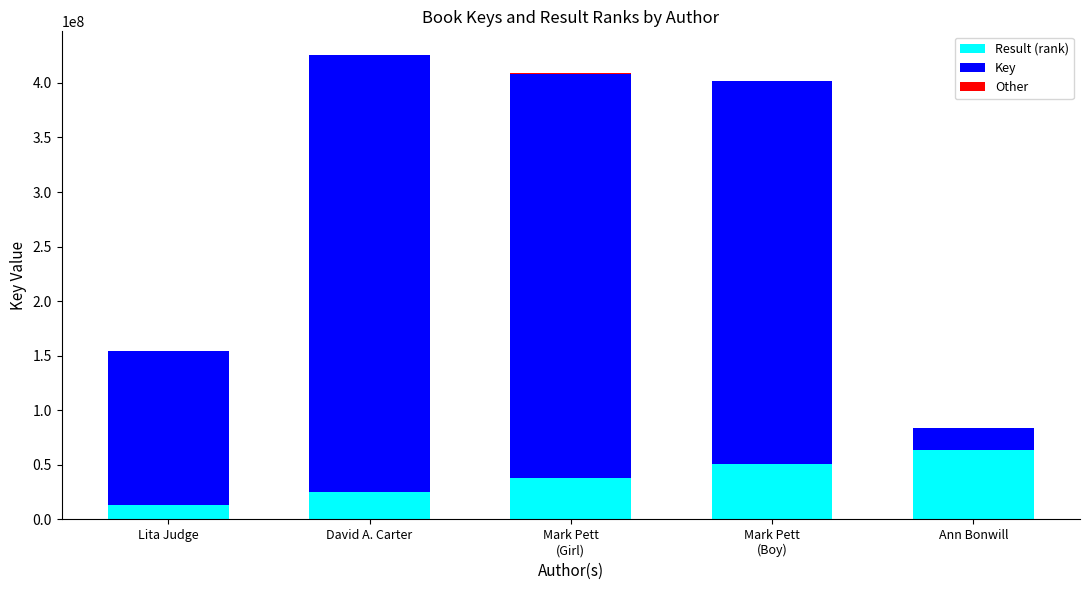

At which label does Result (rank) reach its peak?

Ann Bonwill